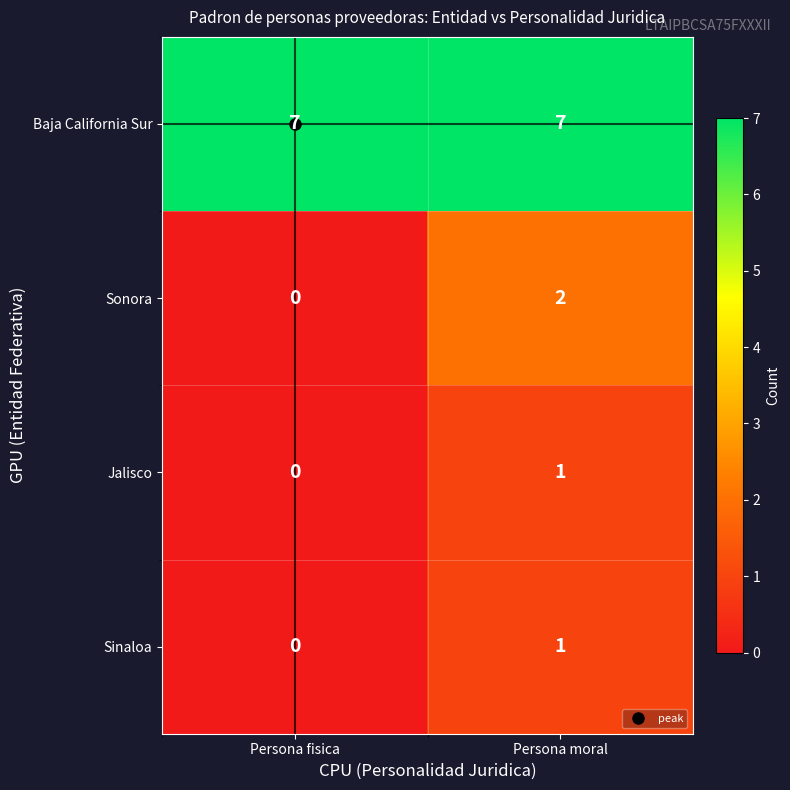

How many series are shown in this chart?

4